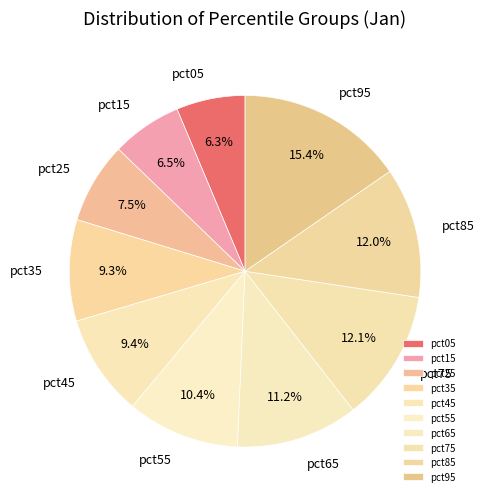

Which slice is the largest?

pct95